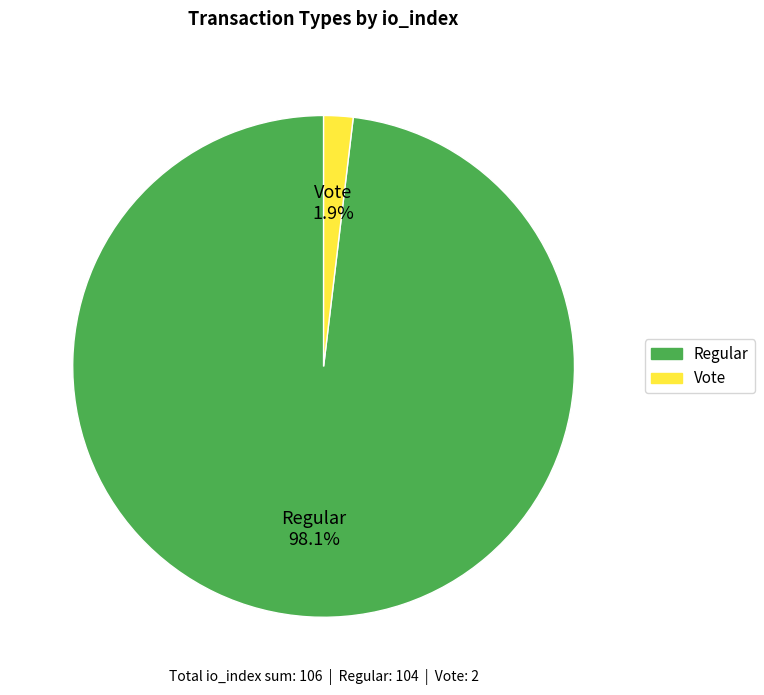

Rank the categories by value from highest to lowest.

Regular, Vote